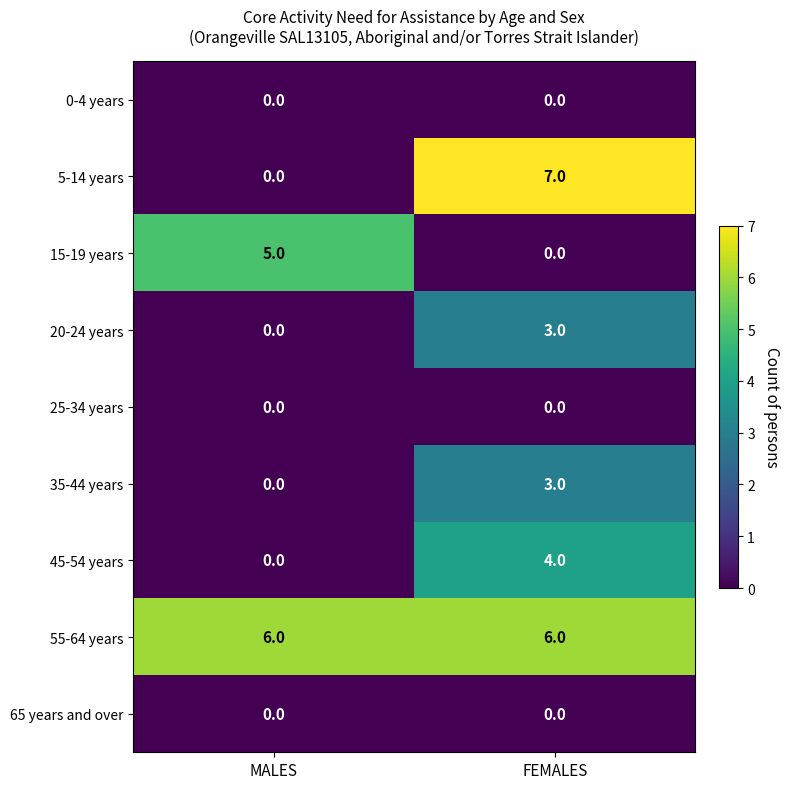

Read the 15-19 years value at MALES.

5